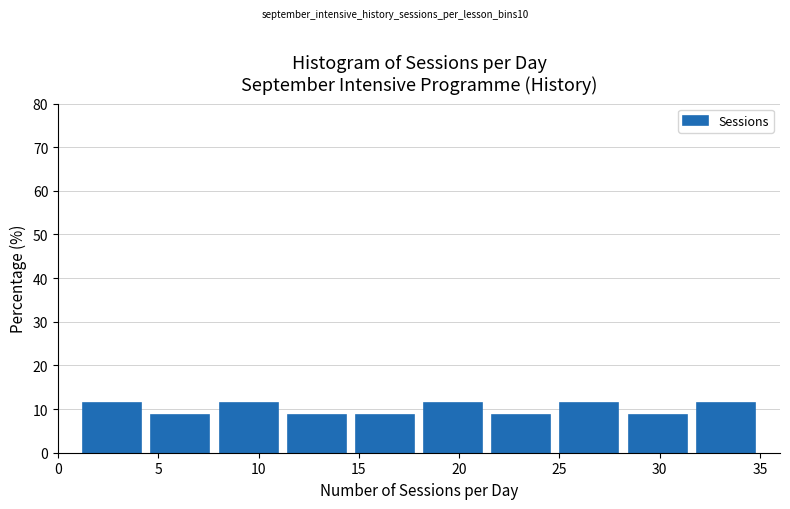

How tall is the bar that spans 21.4 to 24.8 on the x-axis? Neither the bar edges nor the heights are printed on the chart, so give them approximately, as read against the axes.

9